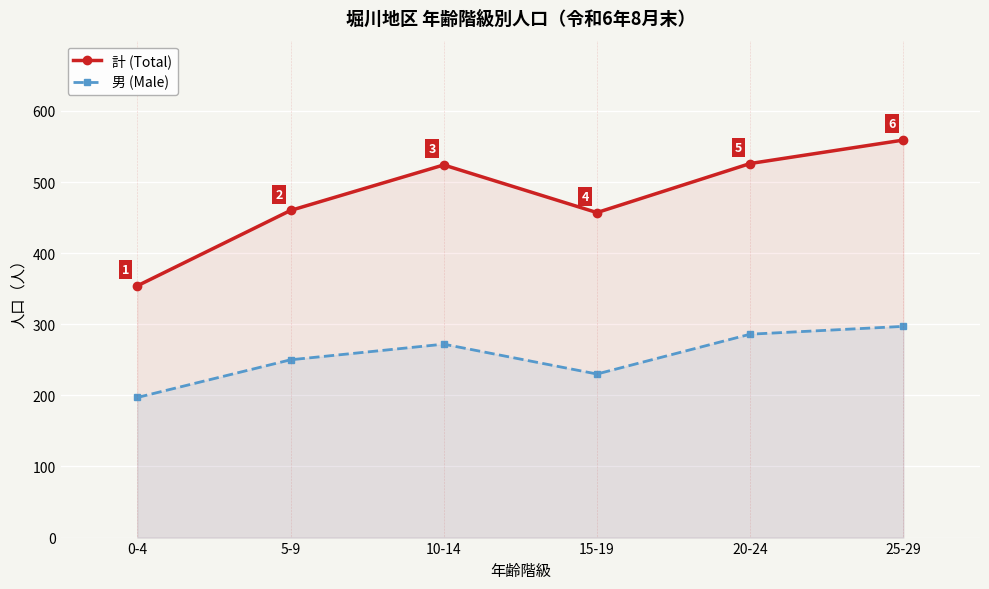

At which category does 計 (Total) reach its first local valley?

15-19